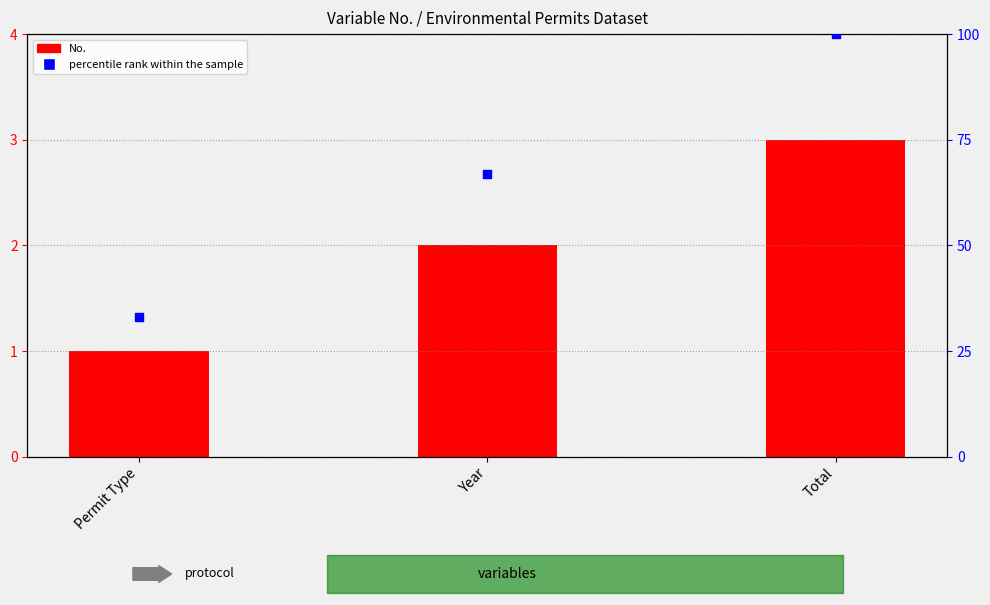

What are all the series names shown in the legend?

No., percentile rank within the sample